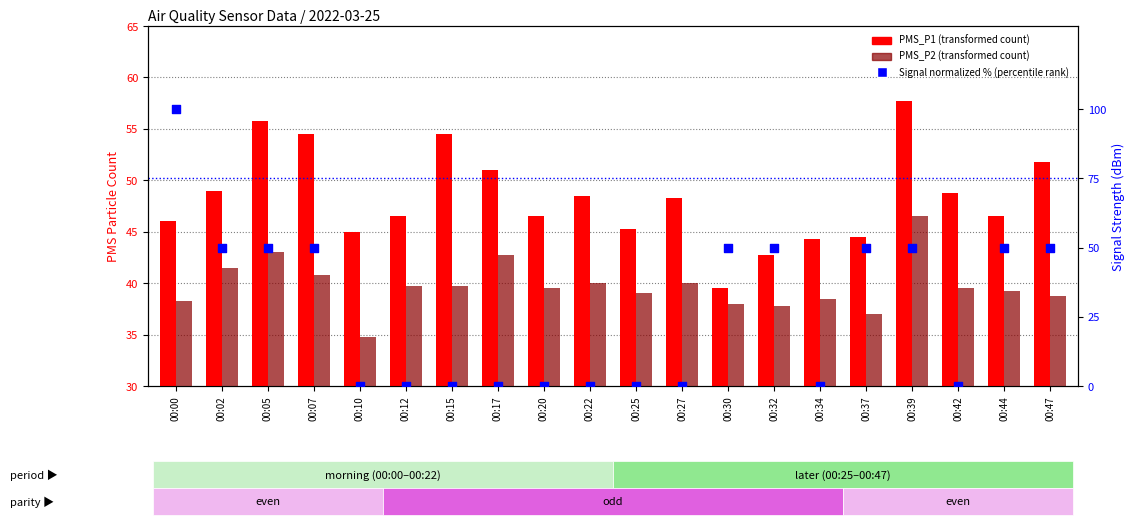

What are all the series names shown in the legend?

PMS_P1, PMS_P2, Signal (normalized %)